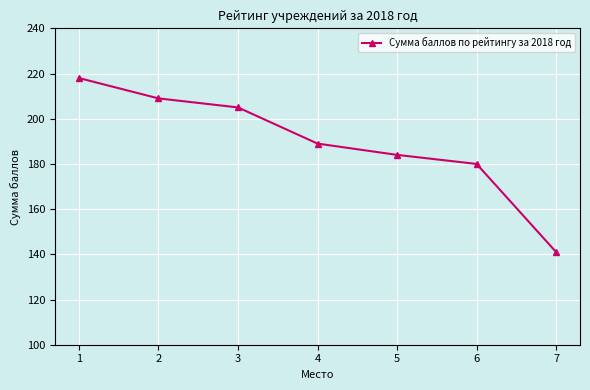

List the labels in order of value, smallest first.

7, 6, 5, 4, 3, 2, 1